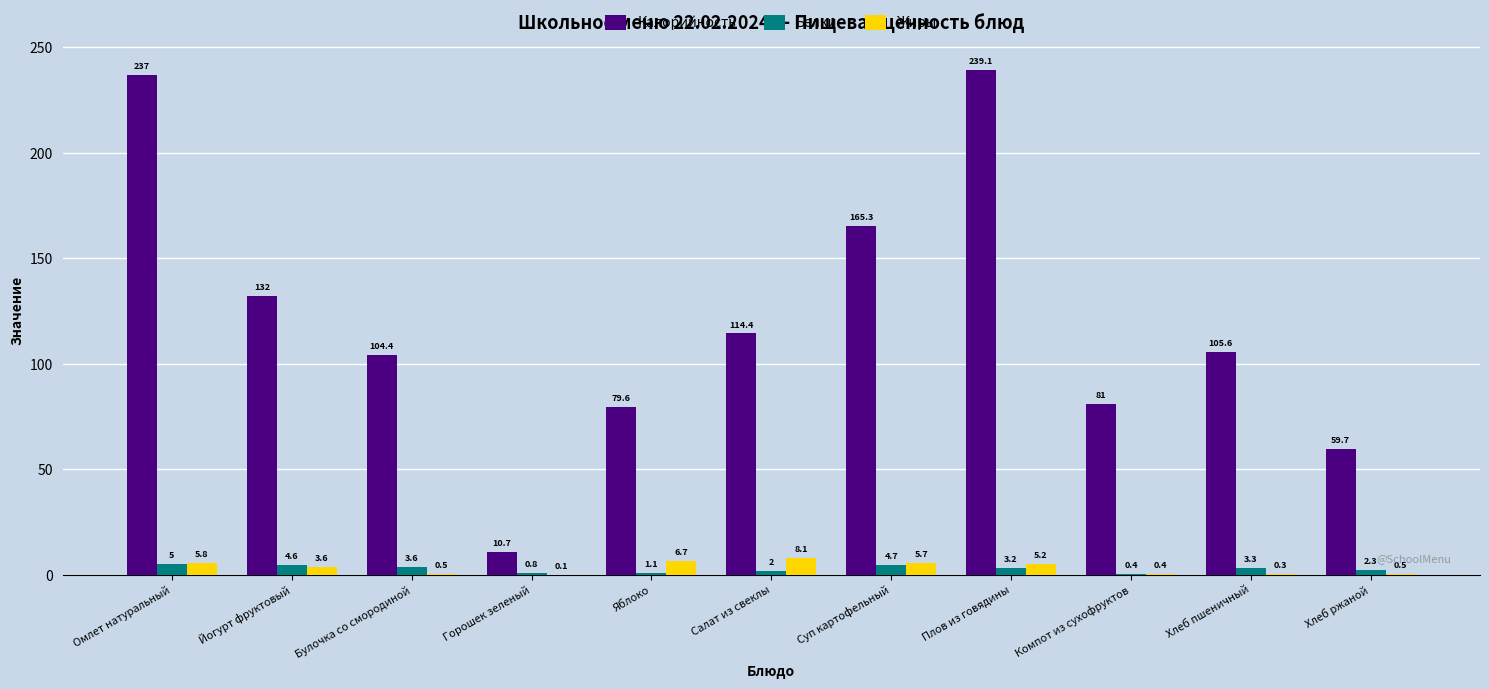

How many groups of bars are there?

11